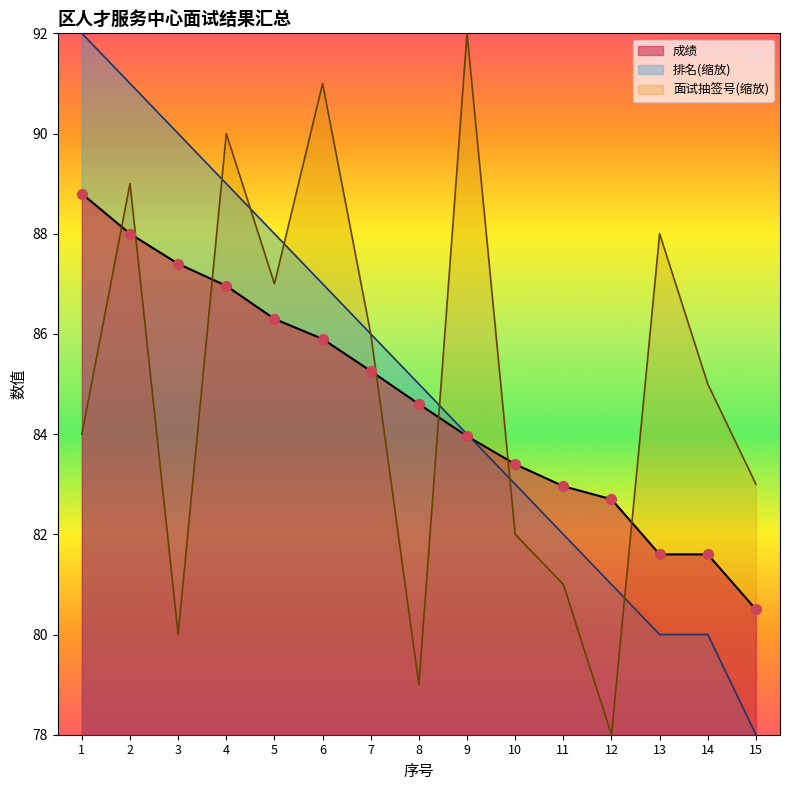

At how many categories does at least one series exceed 90?

4